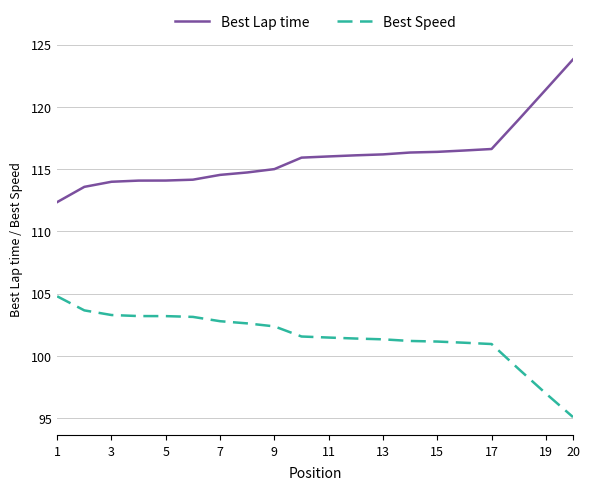

True or false: Best Speed and Best Lap time intersect in this chart.

False